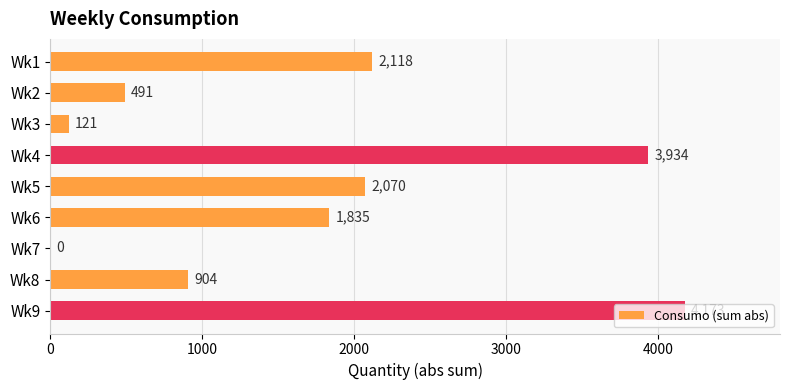

The chart shows a value of 3934 at Wk4. True or false?

True